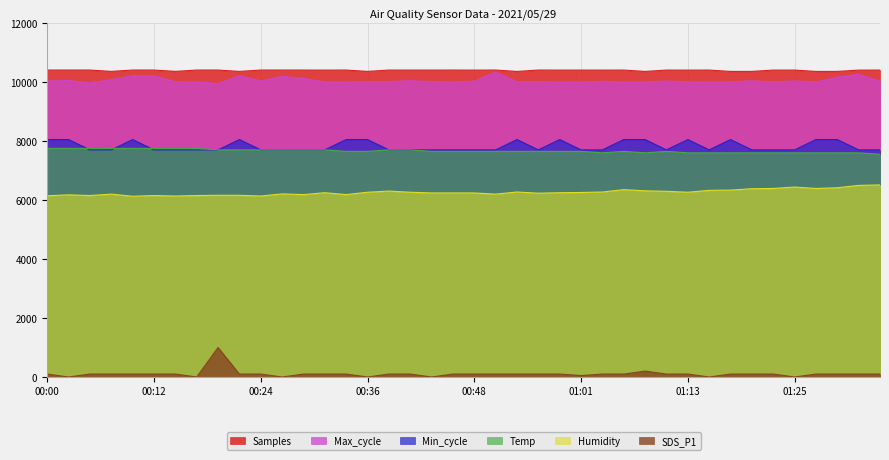

Rank the series by their maximum value, from lowest to highest.

SDS_P1, Humidity, Temp, Min_cycle, Max_cycle, Samples